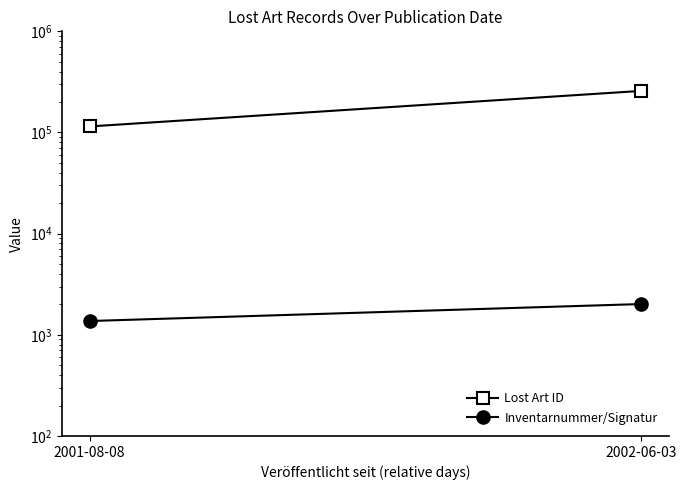

What are all the series names shown in the legend?

Lost Art ID, Inventarnummer/Signatur